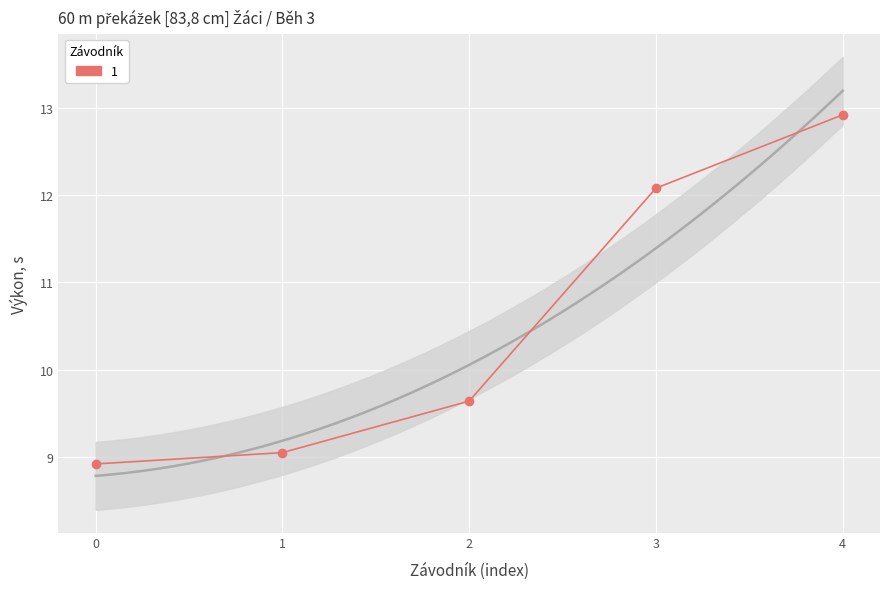

What is the change in value from 0 to 4?

+4.0